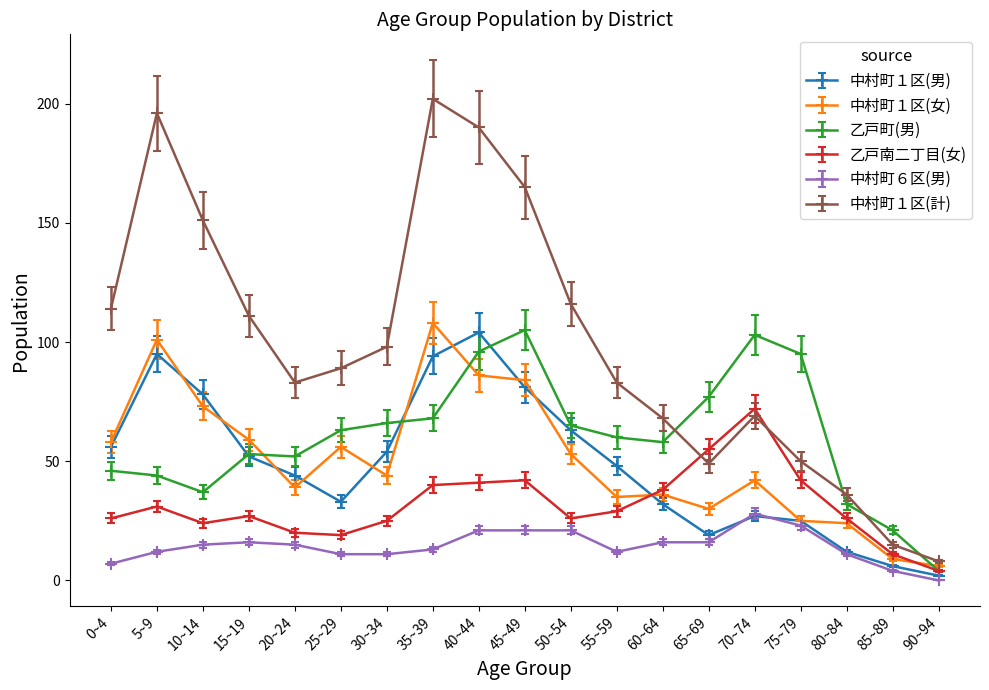

The 中村町１区(男) series shows 11 at 60~64. True or false?

False